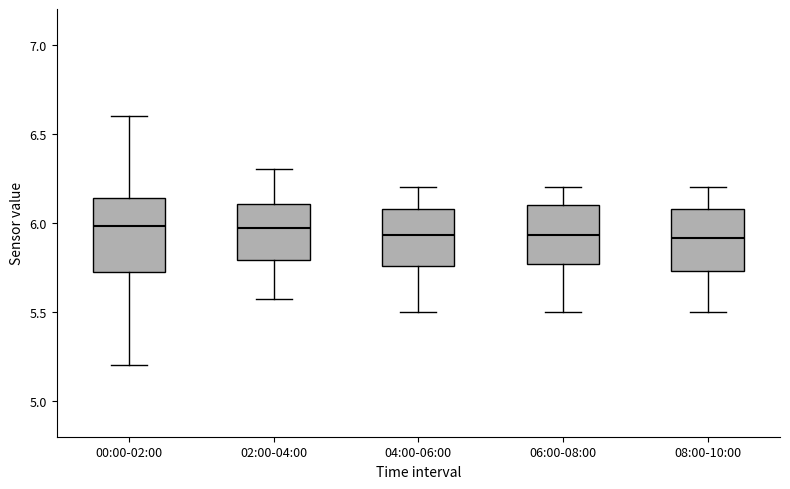

Which box is the tallest, from its lower edge to its upper edge?

00:00-02:00